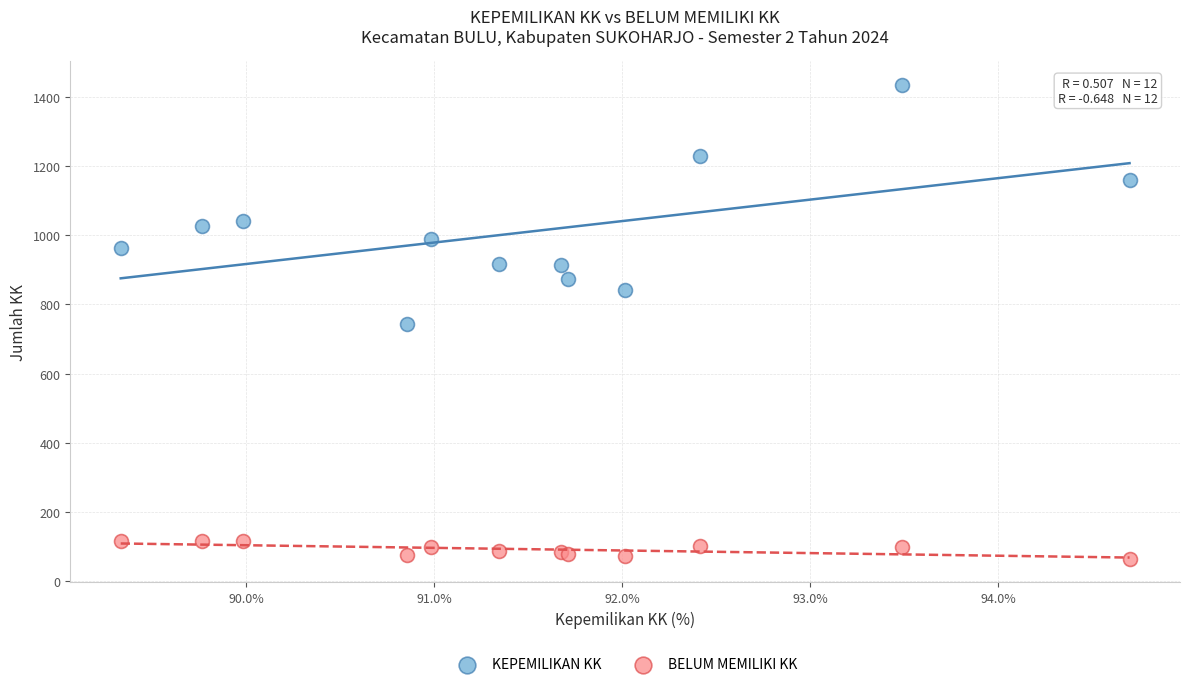

Which series has the widest spread of Y values?

KEPEMILIKAN KK